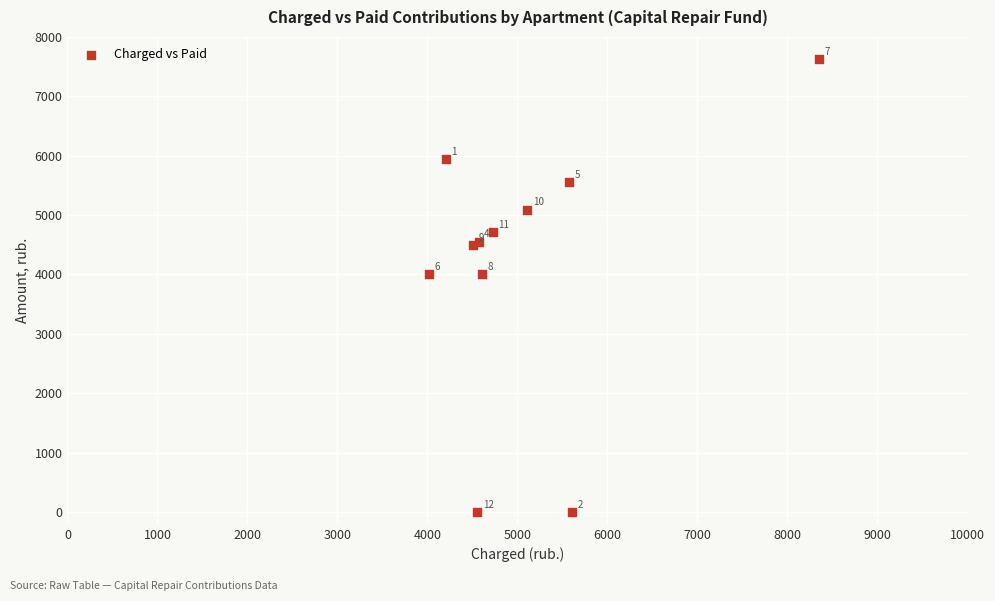

What Y value in the scatter plot is closest to 3812?

4000.0